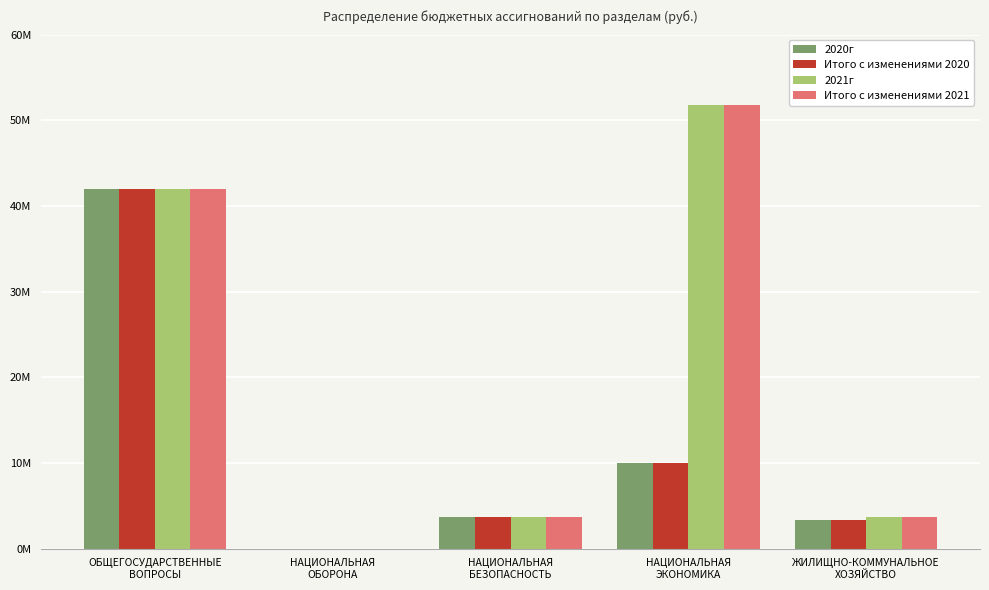

Are the bars grouped side by side (vs. stacked)?

Yes